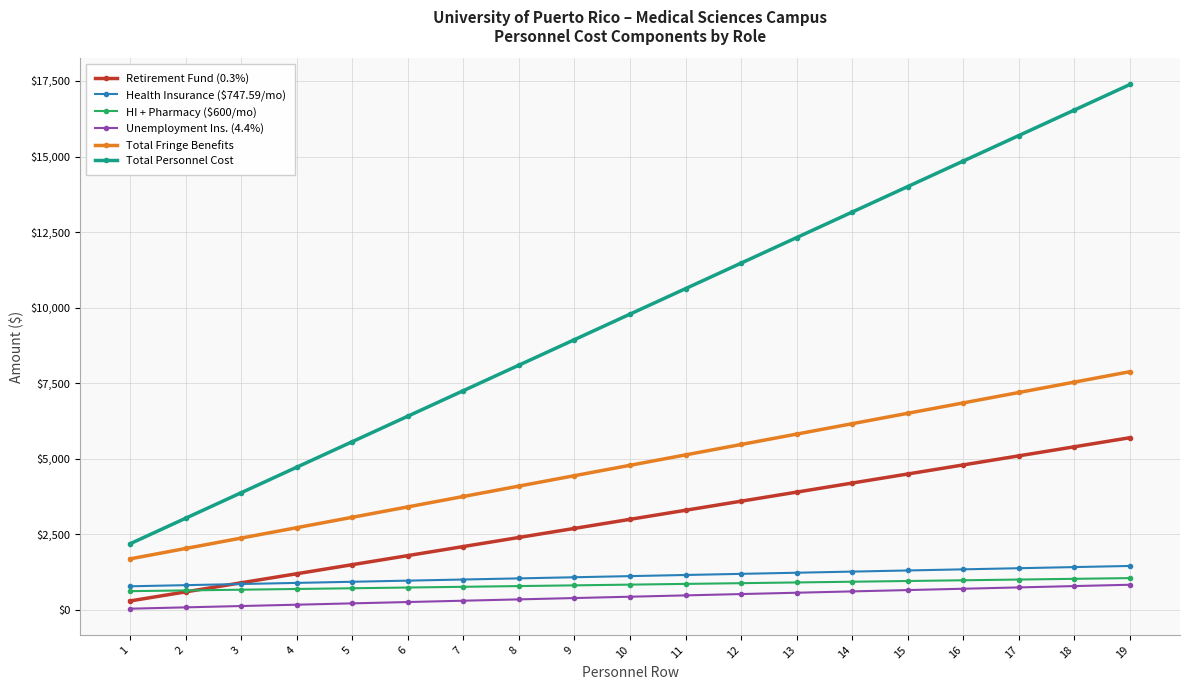

How many data points in Unemployment Ins. (4.4%) are less than 440?

9